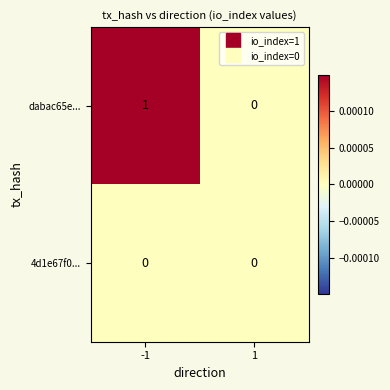

Which series has the widest spread of values?

dabac65e...